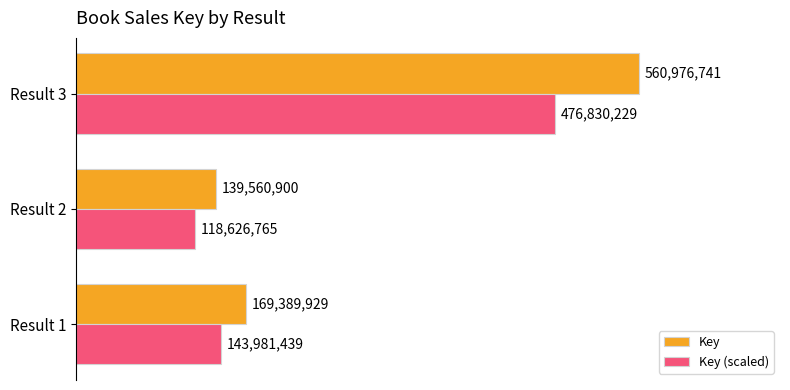

Which series has the widest spread of values?

Key